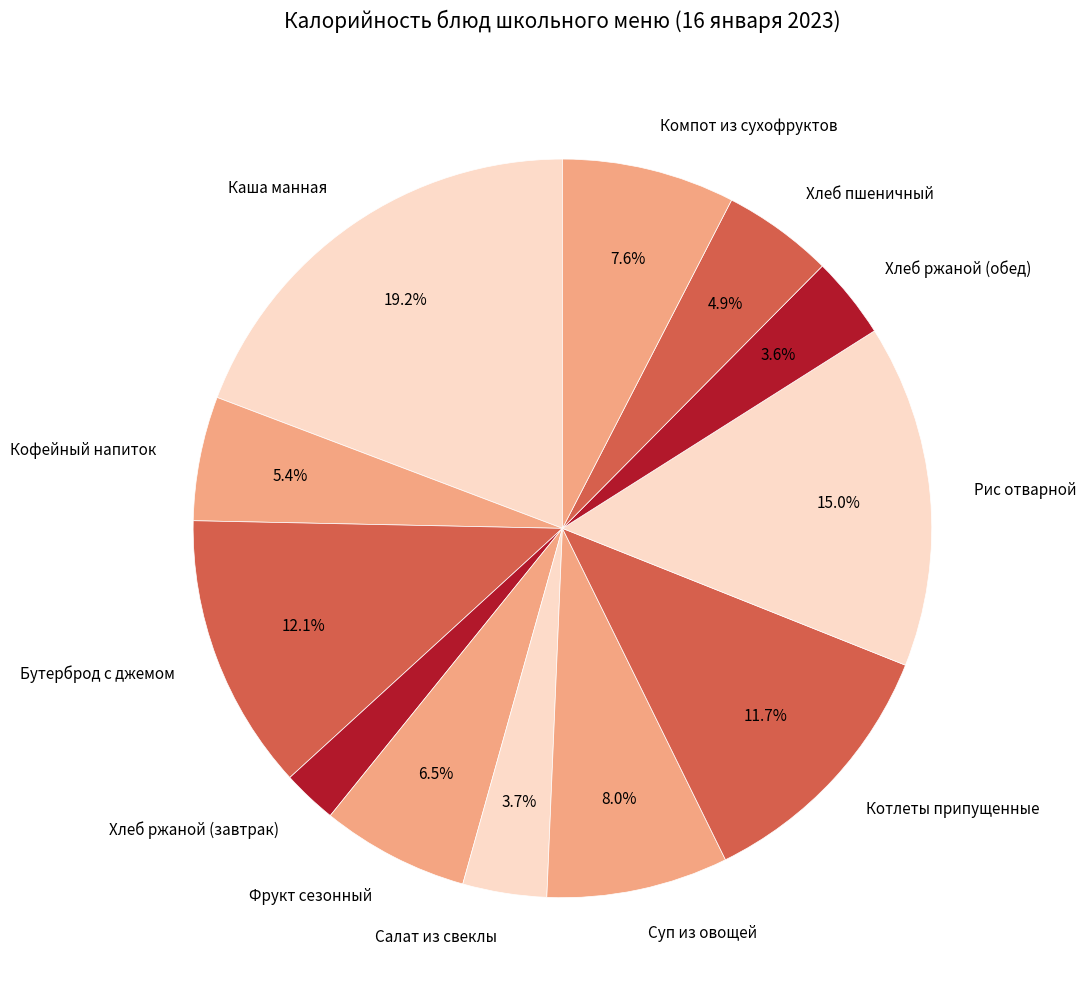

To the nearest percent, what portion does Хлеб ржаной (завтрак) represent?

2%